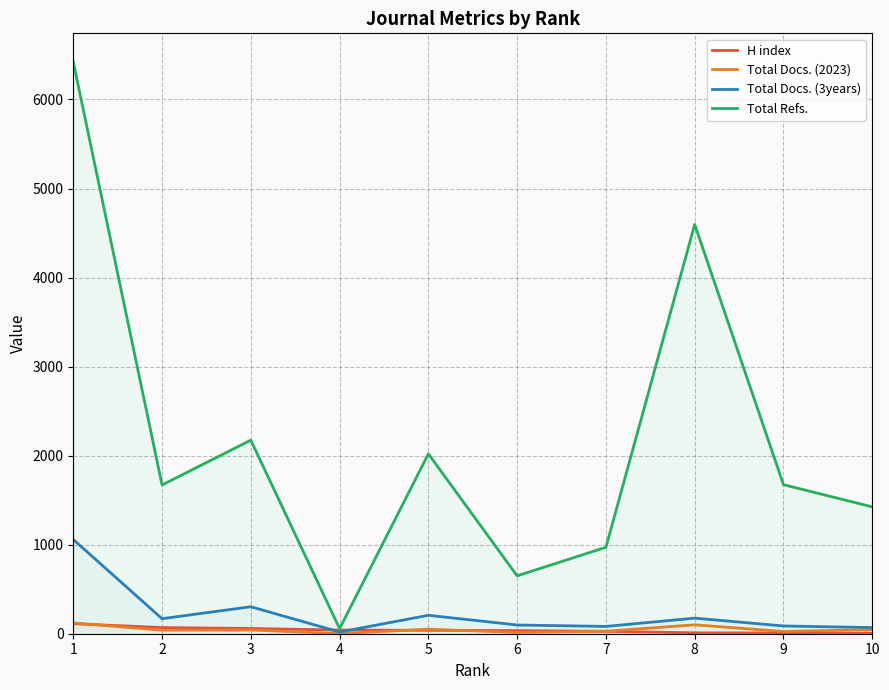

Which series changed the most between 3 and 7?

Total Refs.